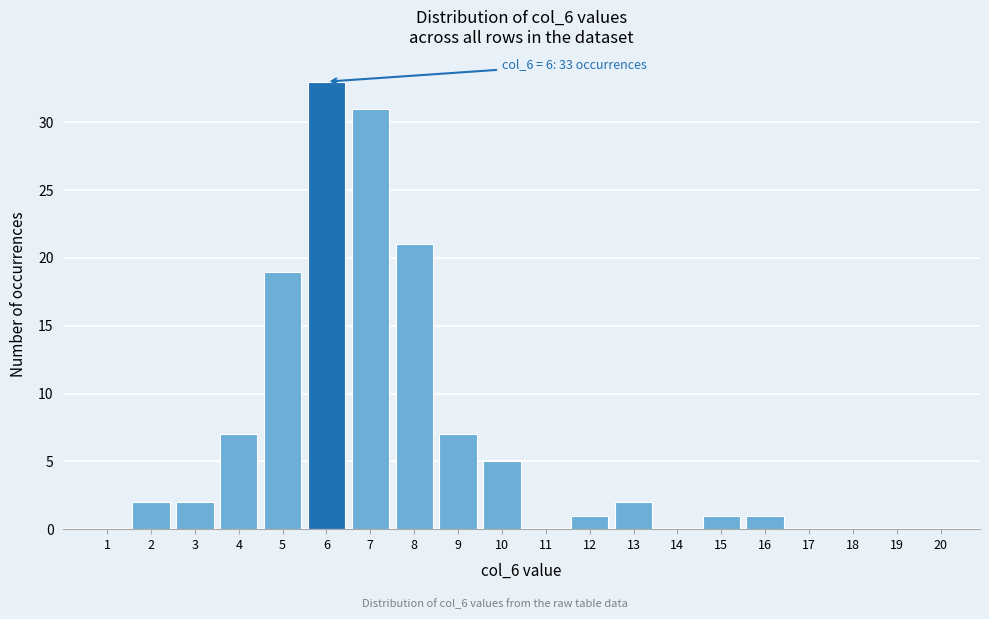

Which range on the x-axis has the tallest bar?

5.5 to 6.5